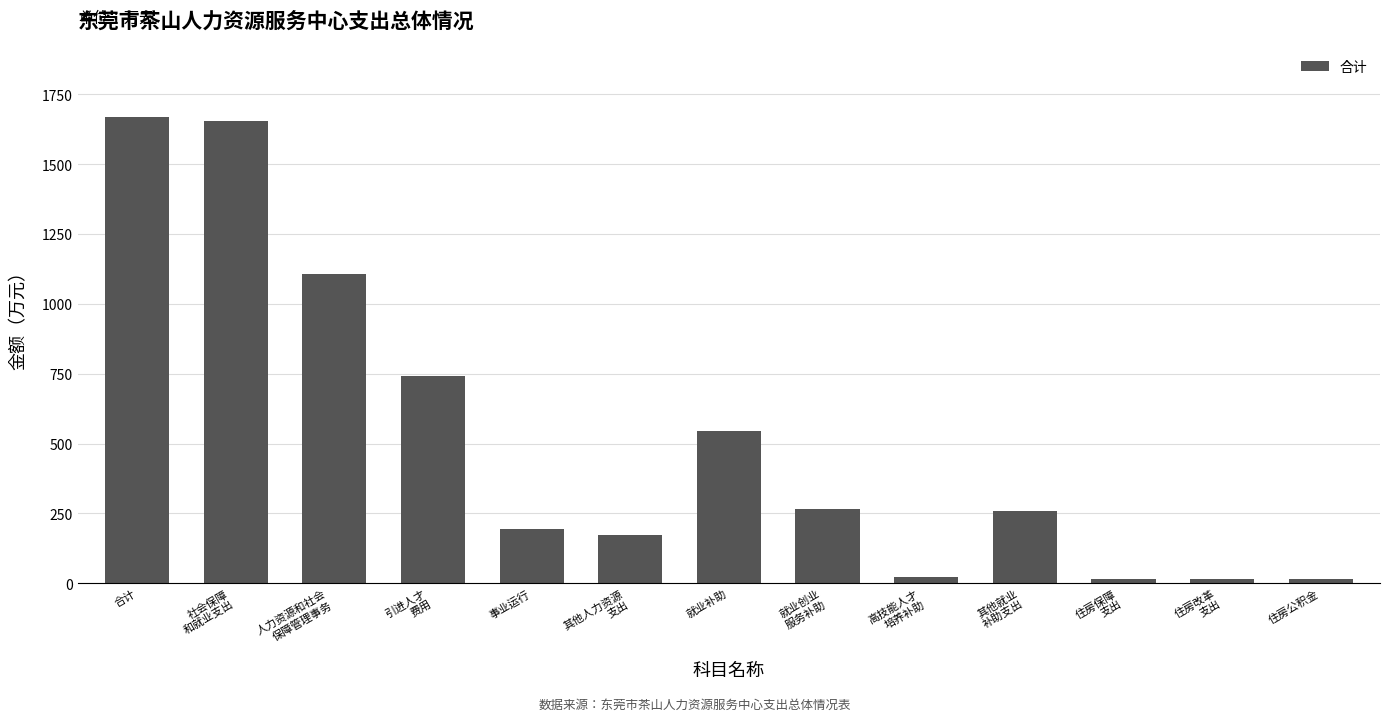

What is the sum of the values at 住房公积金 and 事业运行?

207.5